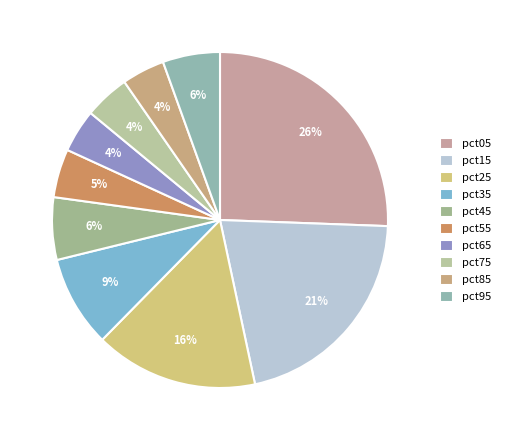

Combined, what portion of the pie is pct45 and pct05?

31.6%